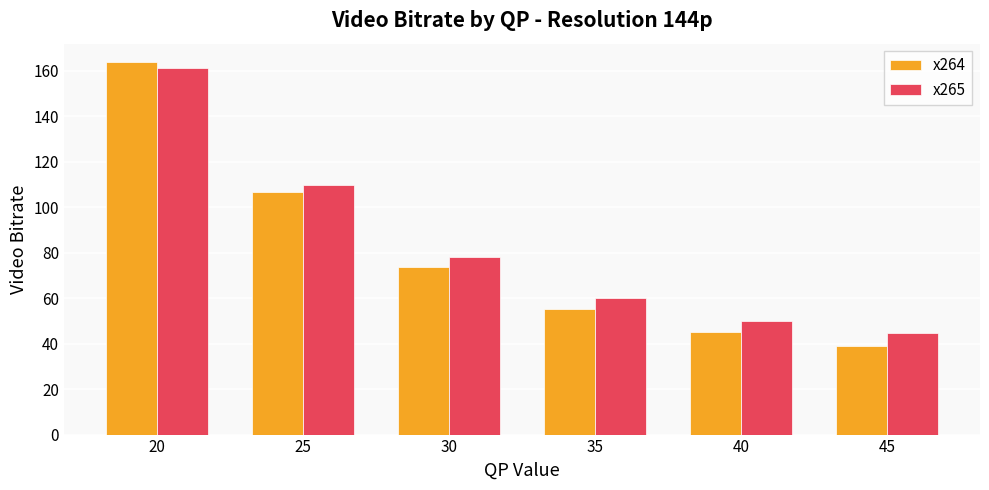

Reading right to left, transcribe all the data shown in this chart.

x264: 45=39.1	40=45.0	35=55.3	30=73.6	25=106.6	20=163.8
x265: 45=44.6	40=50.1	35=59.9	30=78.2	25=109.6	20=161.4